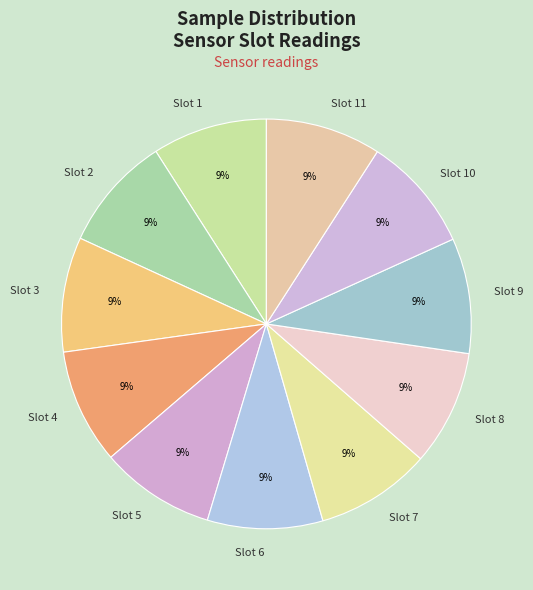

Do Slot 10 and Slot 6 together represent more than half of the pie?

No